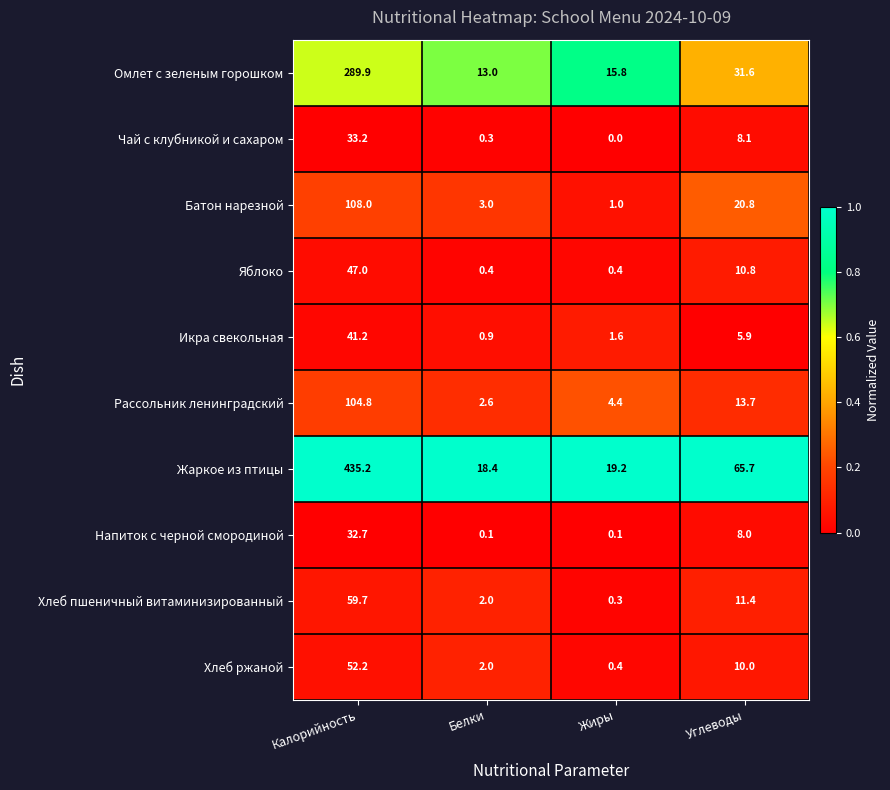

True or false: Жаркое из птицы has a value of 19.2 at Жиры.

True